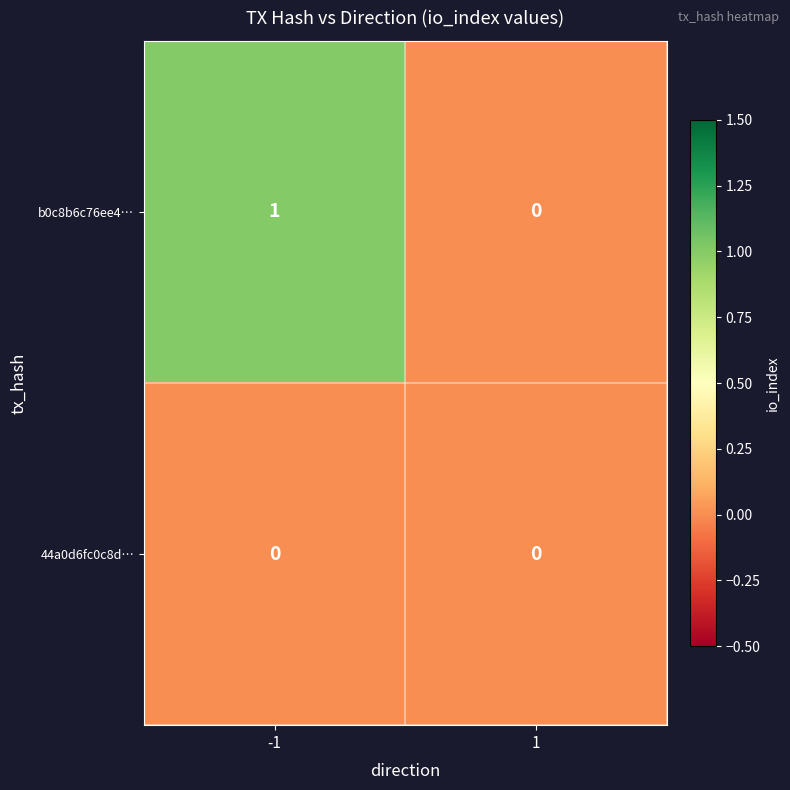

List the series in order of their overall mean, lowest first.

44a0d6fc0c8d…, b0c8b6c76ee4…